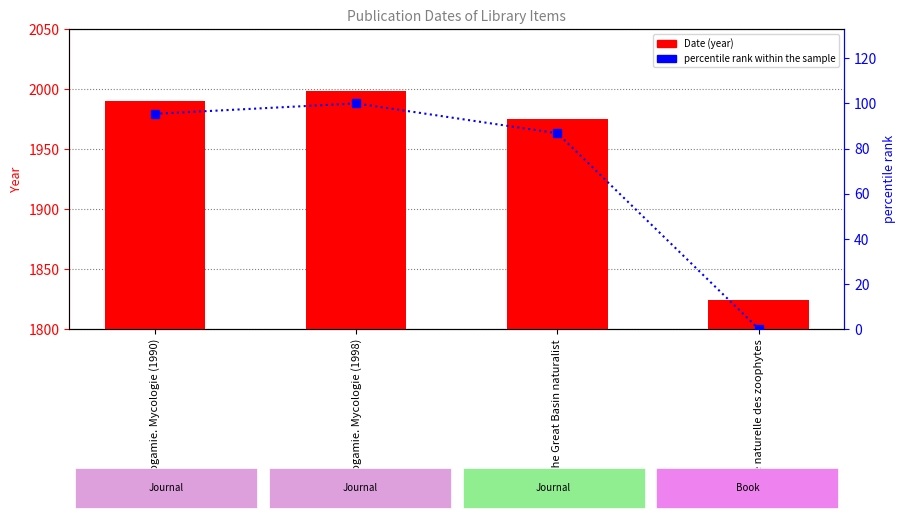

Where is Date nearest to the value 1911?

The Great Basin naturalist